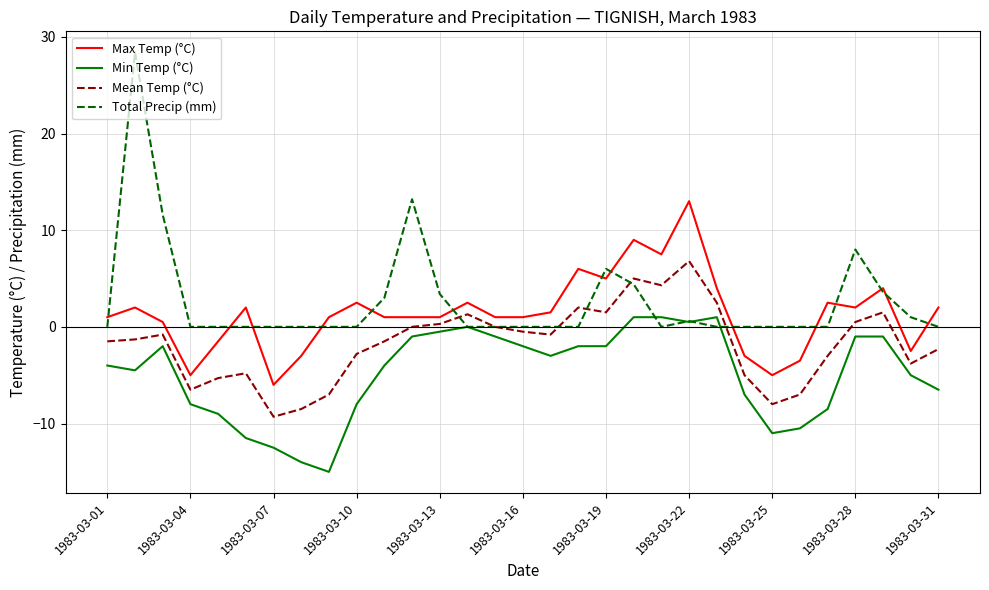

List the series in order of their overall mean, highest first.

Total Precip (mm), Max Temp (°C), Mean Temp (°C), Min Temp (°C)